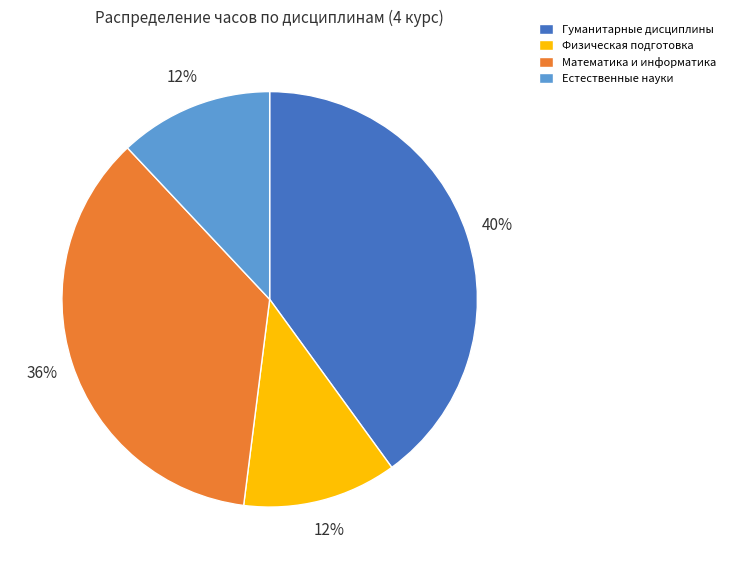

Is Физическая подготовка the majority of the pie?

No